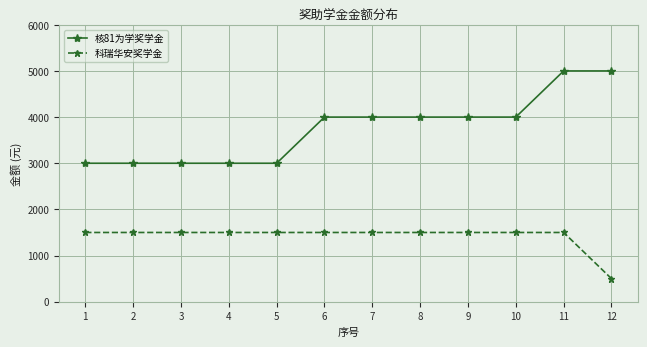

Does the chart have visible grid lines?

Yes